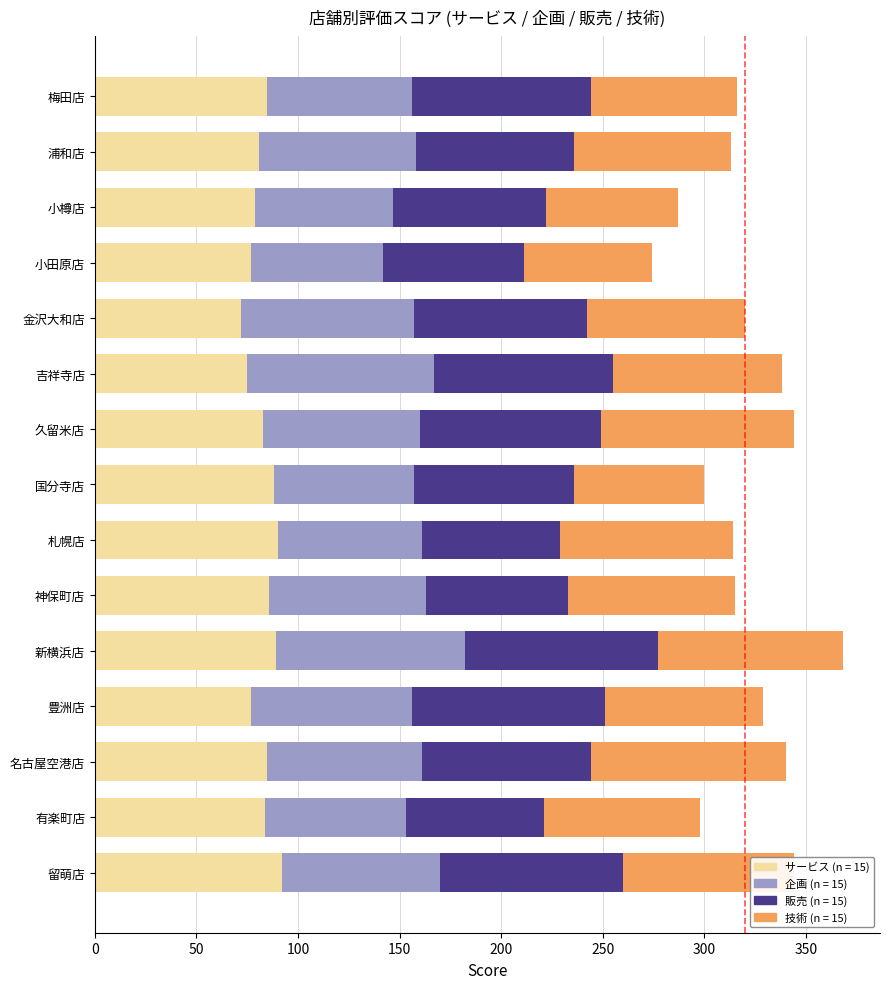

What is the total value across all series at 小樽店?

287